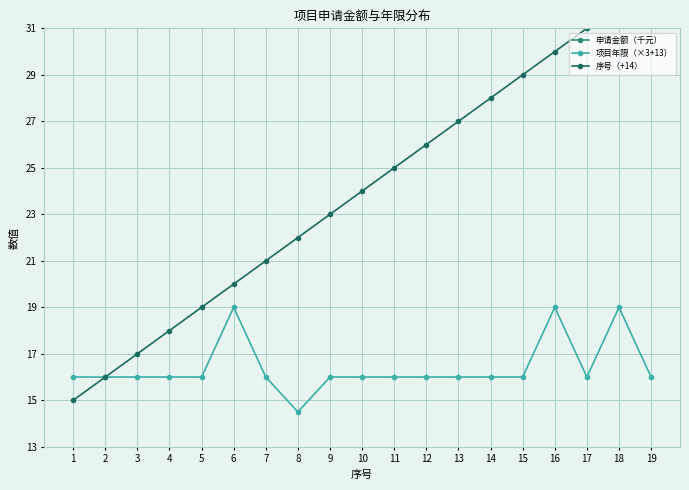

Reading right to left, what are all the values shown in this chart?

申请金额（千元）: 5.0	8.0	12.0	8.3	12.0	12.0	11.0	12.0	12.0	10.0	10.5	11.0	12.0	12.0	12.0	12.0	12.0	12.0	12.0
项目年限（×3+13）: 16.0	19.0	16.0	19.0	16.0	16.0	16.0	16.0	16.0	16.0	16.0	14.5	16.0	19.0	16.0	16.0	16.0	16.0	16.0
序号（+14）: 33.0	32.0	31.0	30.0	29.0	28.0	27.0	26.0	25.0	24.0	23.0	22.0	21.0	20.0	19.0	18.0	17.0	16.0	15.0